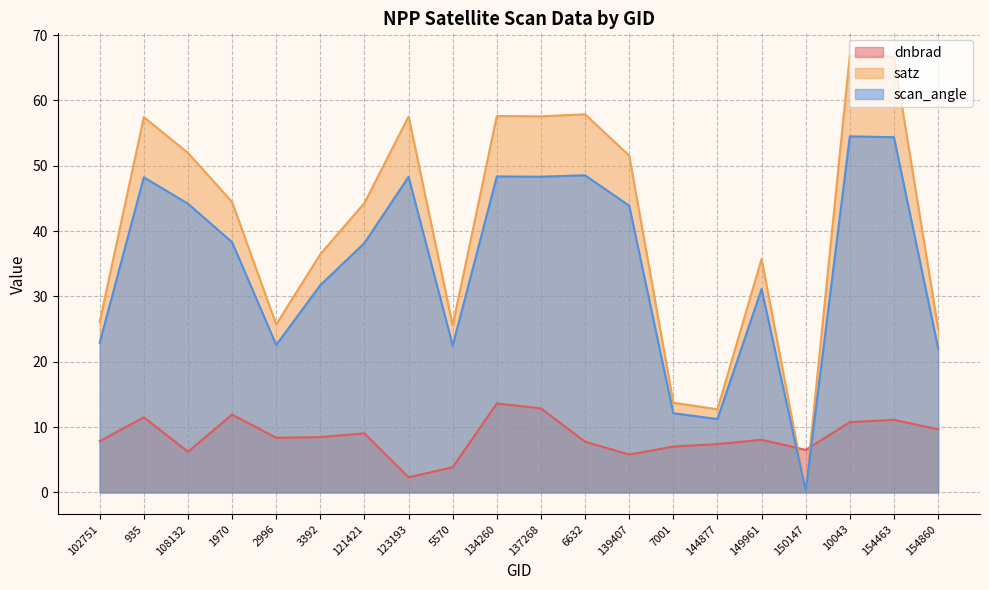

What is the value of the scan_angle point at the 20th from the left?

22.1